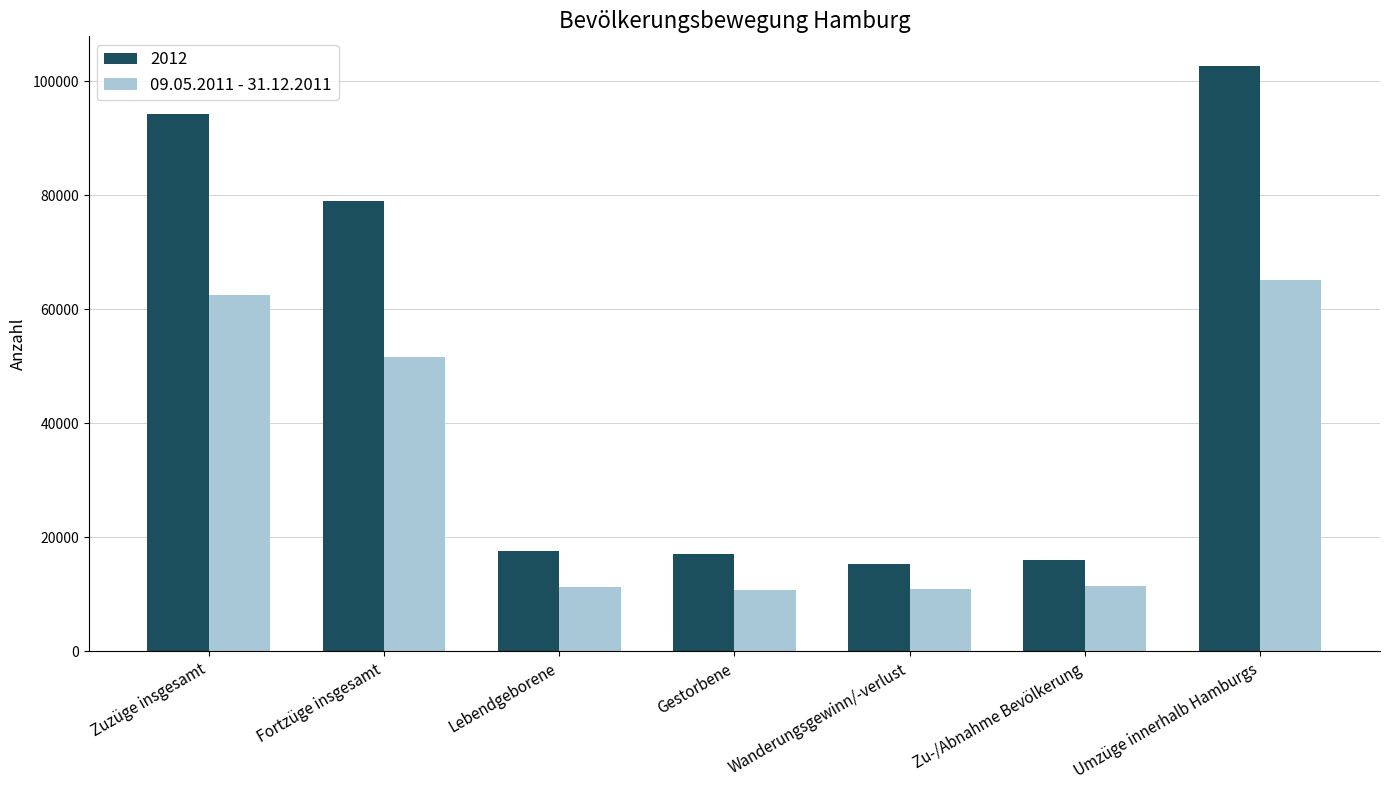

Is it true that 09.05.2011 - 31.12.2011 equals 65137 at Umzüge innerhalb Hamburgs?

True